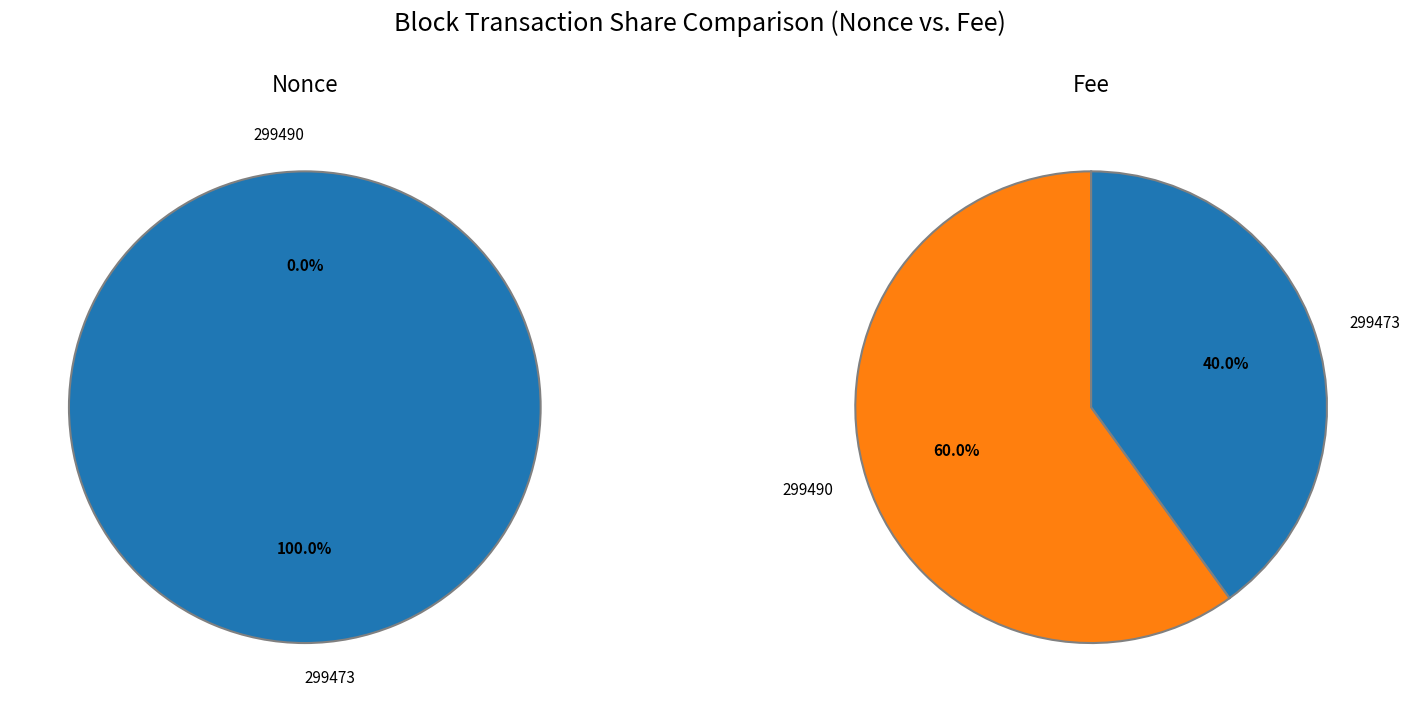

How many slices are in this pie chart?

2